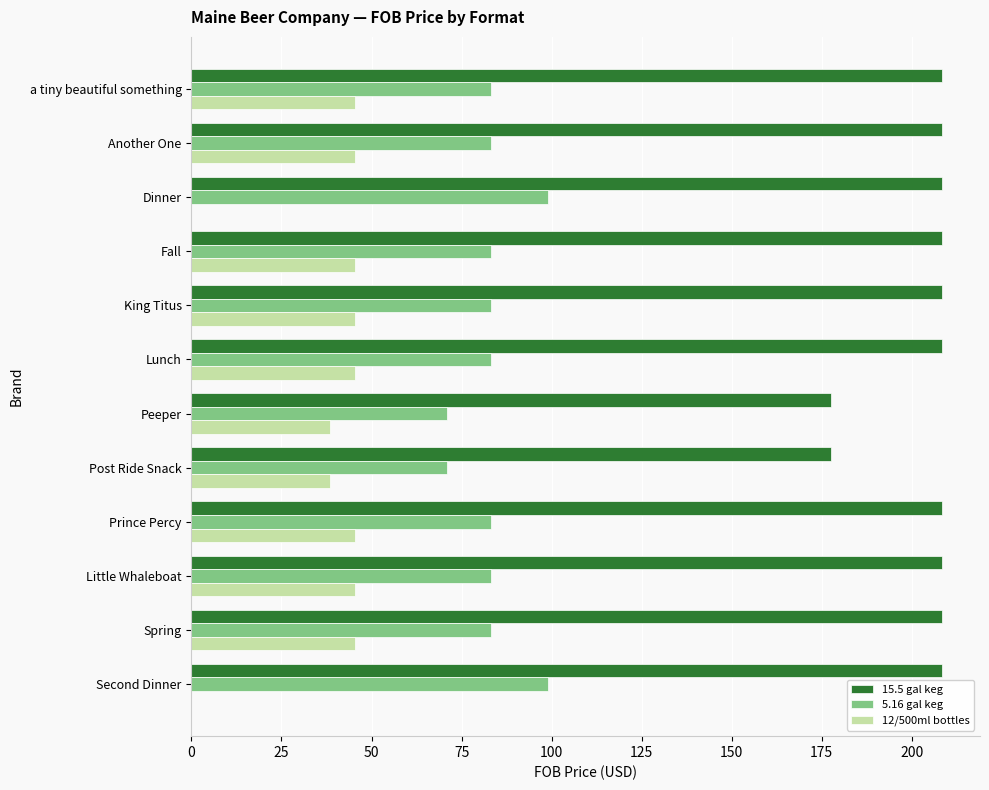

True or false: 5.16 gal keg has a value of 108.8 at Another One.

False